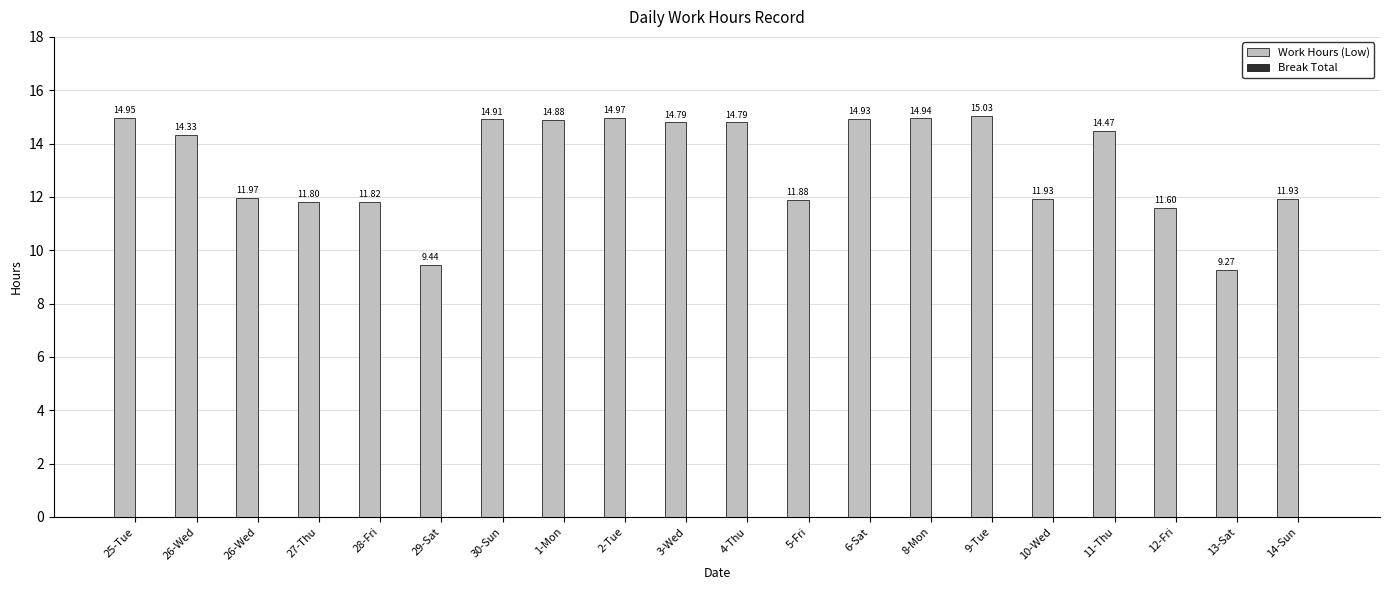

How many values exceed 14?

11